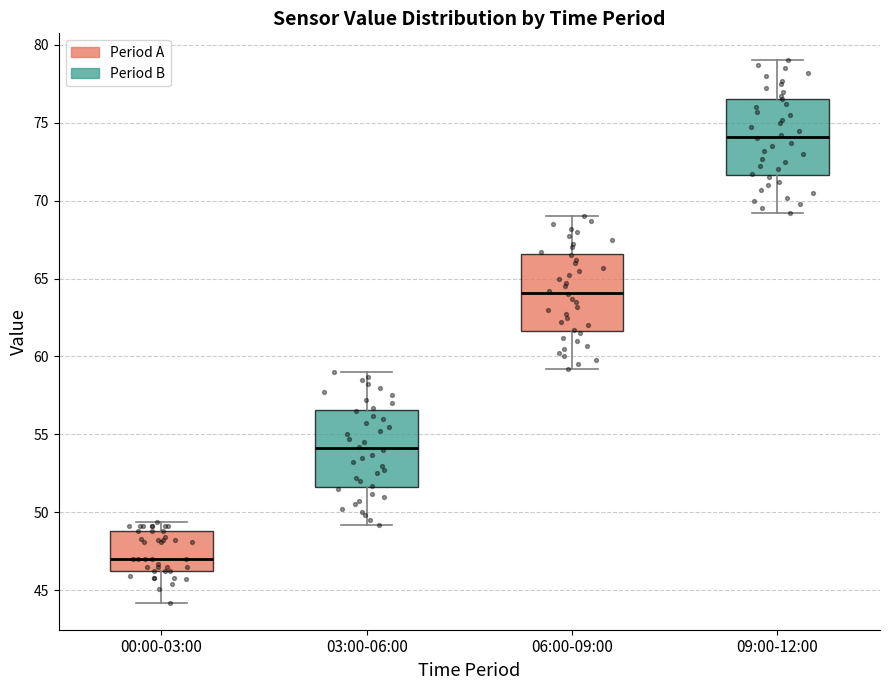

Where is the lower edge of the box for 00:00-03:00 on the y-axis? The values are not printed on the chart, so give them approximately, as read against the axis.

46.0